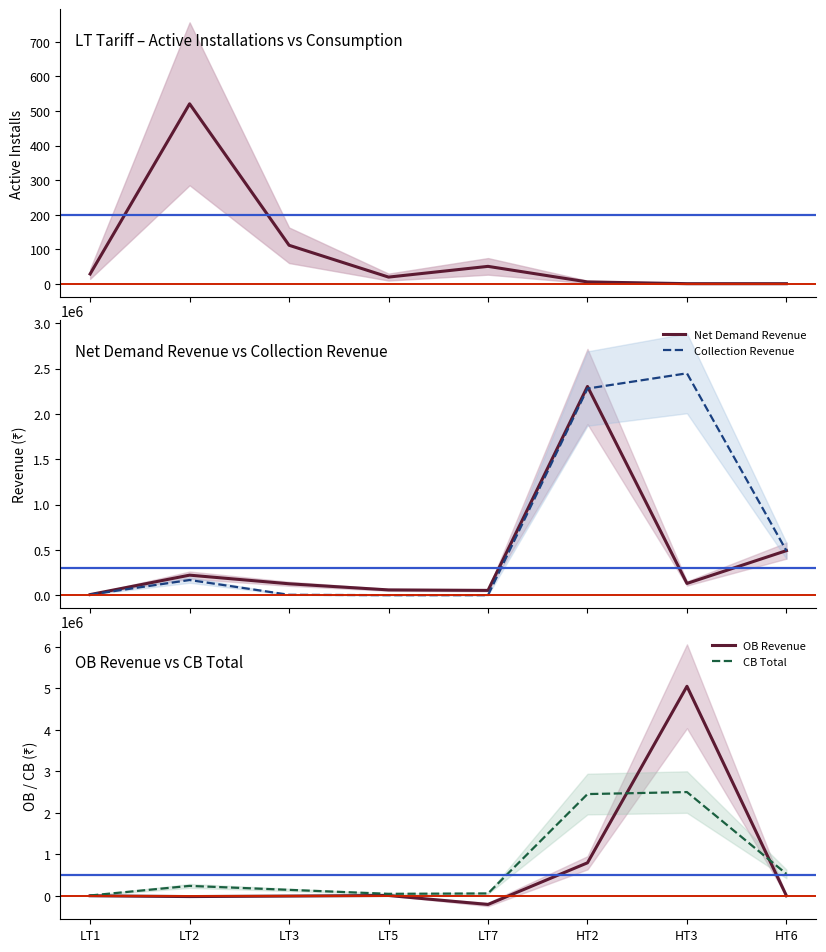

Which series has the largest range (max minus min)?

OB Revenue